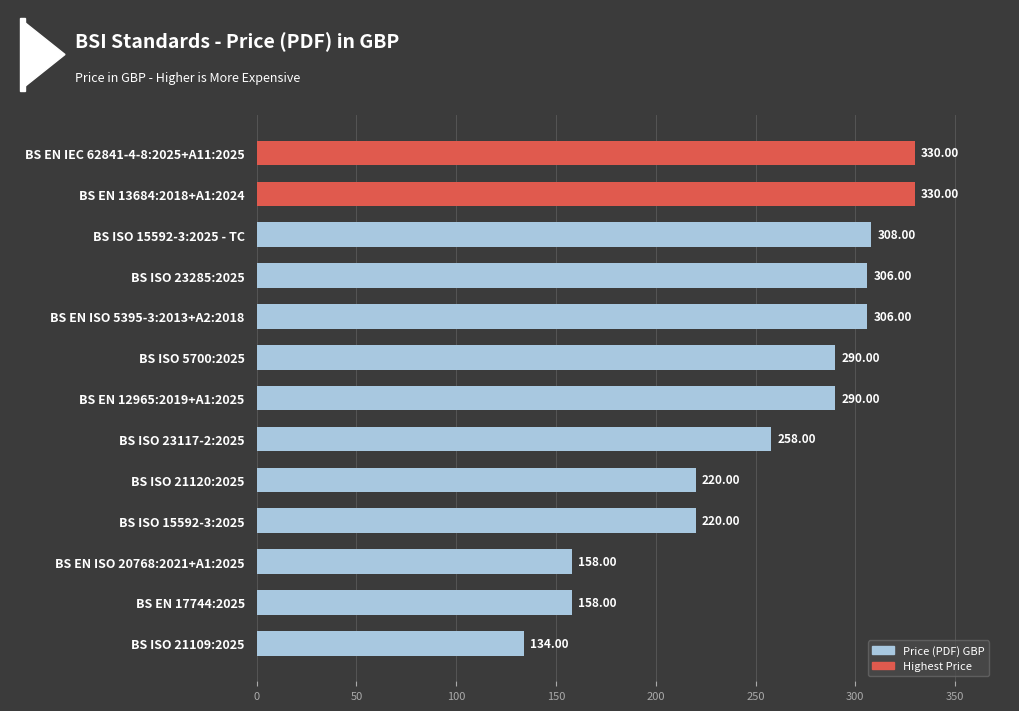

What is the greatest value displayed?

330